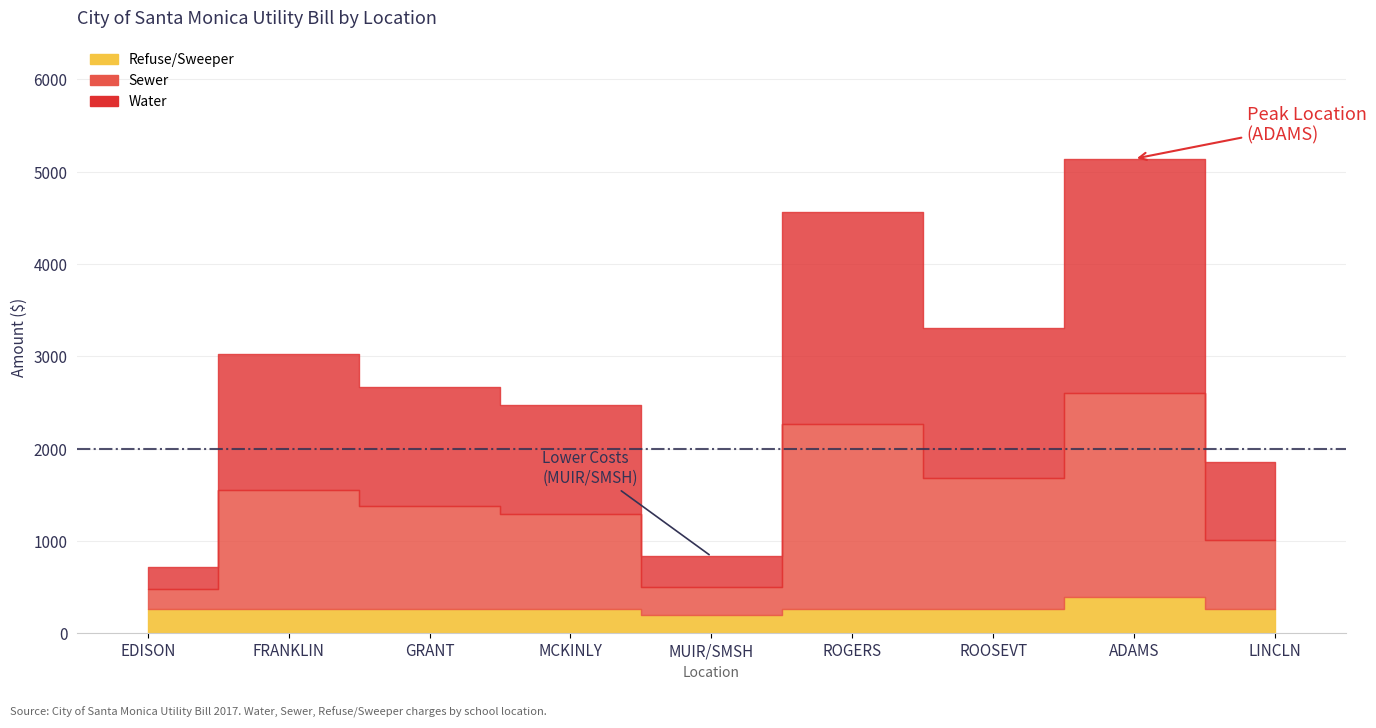

How many categories are shown in the chart?

9